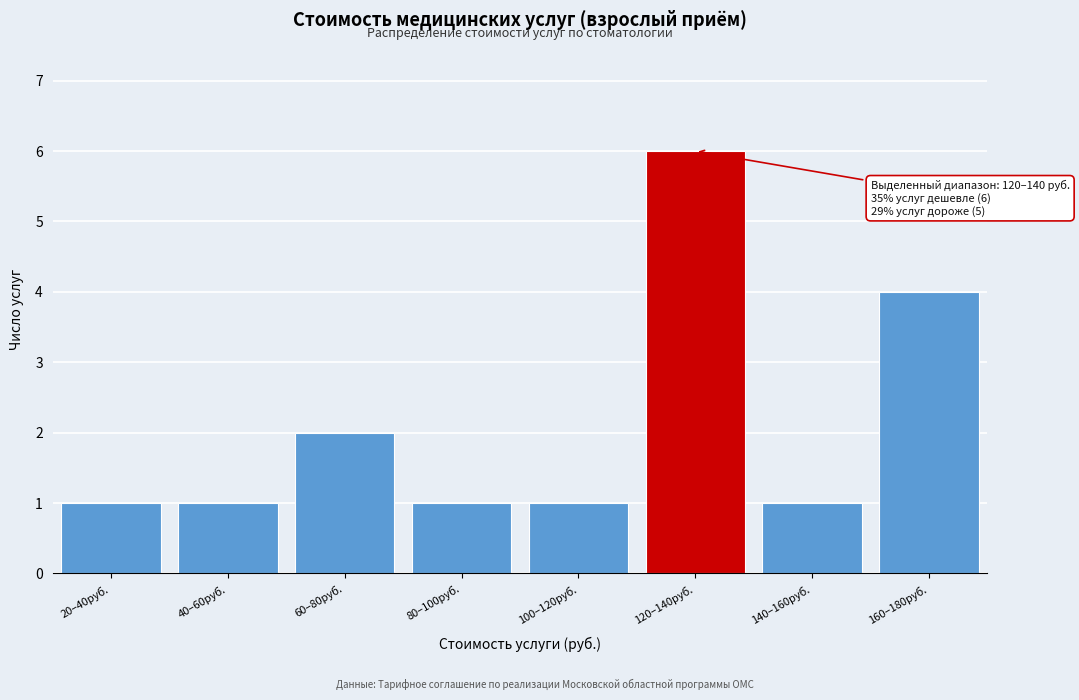

Reading left to right, what are all the values shown in this chart?

20–40руб.=1	40–60руб.=1	60–80руб.=2	80–100руб.=1	100–120руб.=1	120–140руб.=6	140–160руб.=1	160–180руб.=4